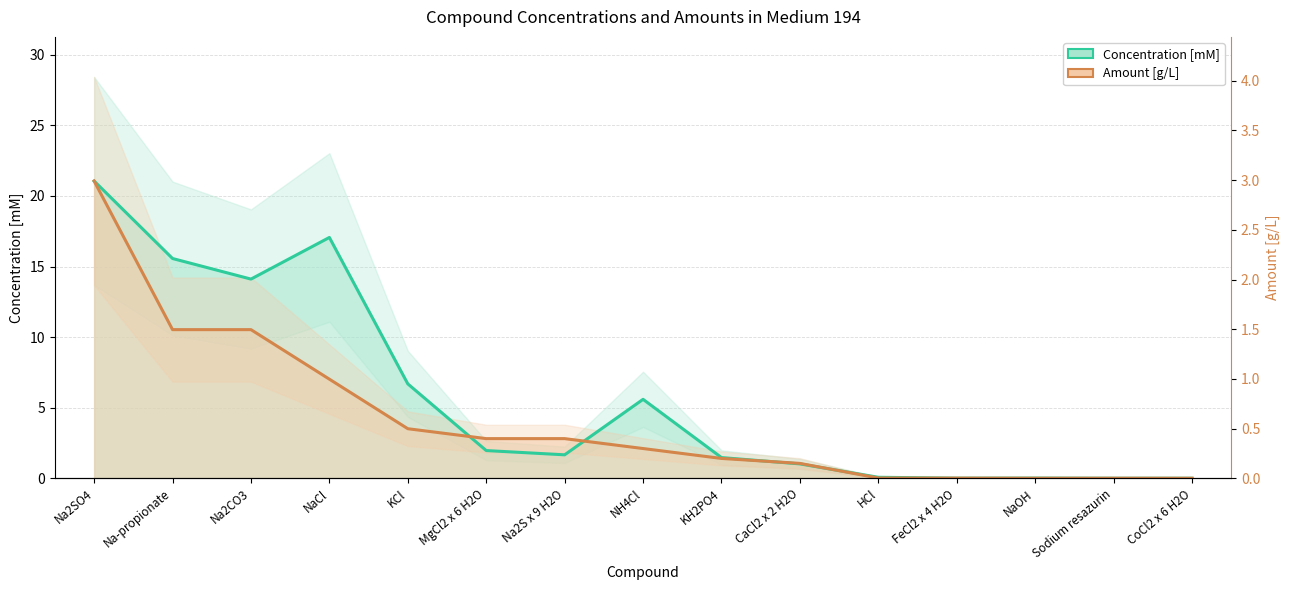

At which category is the sum across all series the highest?

Na2SO4